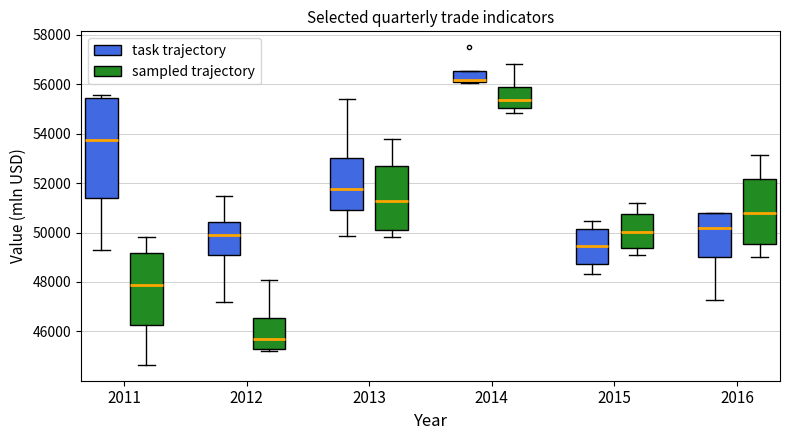

Which box has the lowest median line?

2012 (sampled trajectory)